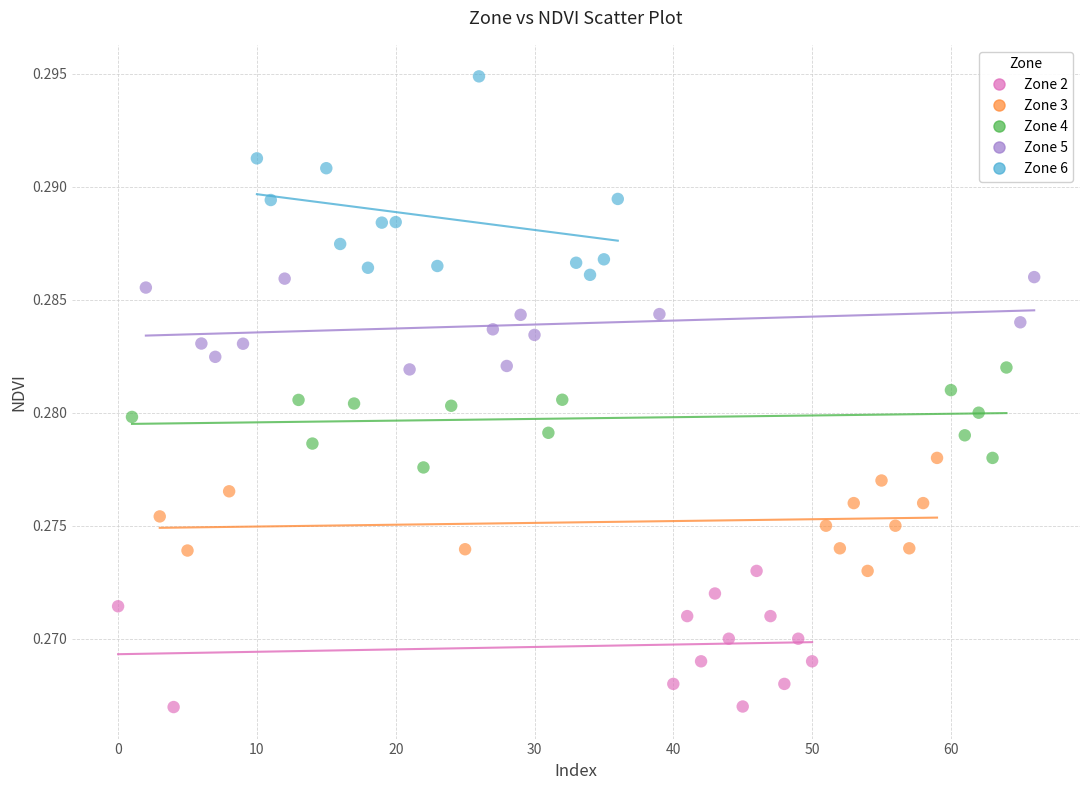

Which series reaches the maximum Y coordinate?

Zone 6